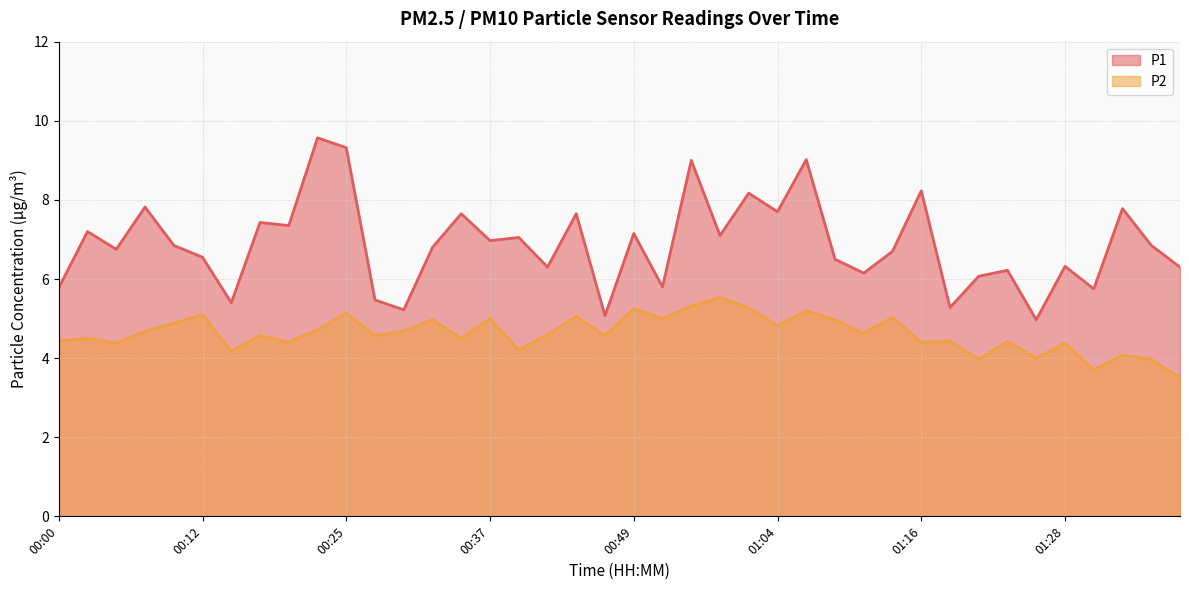

Reading left to right, what are all the values shown in this chart?

P1: 00:00=5.8	00:03=7.2	00:05=6.8	00:07=7.8	00:10=6.8	00:12=6.5	00:15=5.4	00:17=7.4	00:20=7.3	00:22=9.6	00:25=9.3	00:27=5.5	00:29=5.2	00:32=6.8	00:34=7.7	00:37=7.0	00:39=7.0	00:42=6.3	00:44=7.7	00:47=5.1	00:49=7.2	00:54=5.8	00:56=9.0	00:59=7.1	01:01=8.2	01:04=7.7	01:06=9.0	01:09=6.5	01:11=6.2	01:13=6.7	01:16=8.2	01:18=5.3	01:21=6.1	01:23=6.2	01:26=5.0	01:28=6.3	01:31=5.8	01:33=7.8	01:36=6.8	01:38=6.3
P2: 00:00=4.4	00:03=4.5	00:05=4.4	00:07=4.7	00:10=4.9	00:12=5.1	00:15=4.2	00:17=4.6	00:20=4.4	00:22=4.7	00:25=5.1	00:27=4.6	00:29=4.7	00:32=5.0	00:34=4.5	00:37=5.0	00:39=4.2	00:42=4.6	00:44=5.0	00:47=4.6	00:49=5.2	00:54=5.0	00:56=5.3	00:59=5.5	01:01=5.3	01:04=4.8	01:06=5.2	01:09=5.0	01:11=4.6	01:13=5.0	01:16=4.4	01:18=4.4	01:21=4.0	01:23=4.4	01:26=4.0	01:28=4.4	01:31=3.7	01:33=4.1	01:36=4.0	01:38=3.5